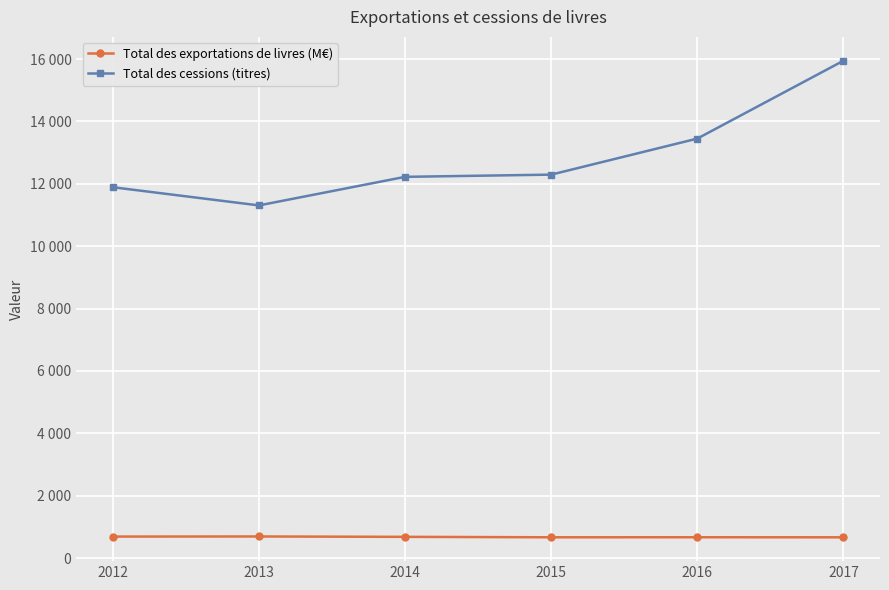

At 2015, list the series in order from smallest to largest.

Total des exportations de livres (M€), Total des cessions (titres)